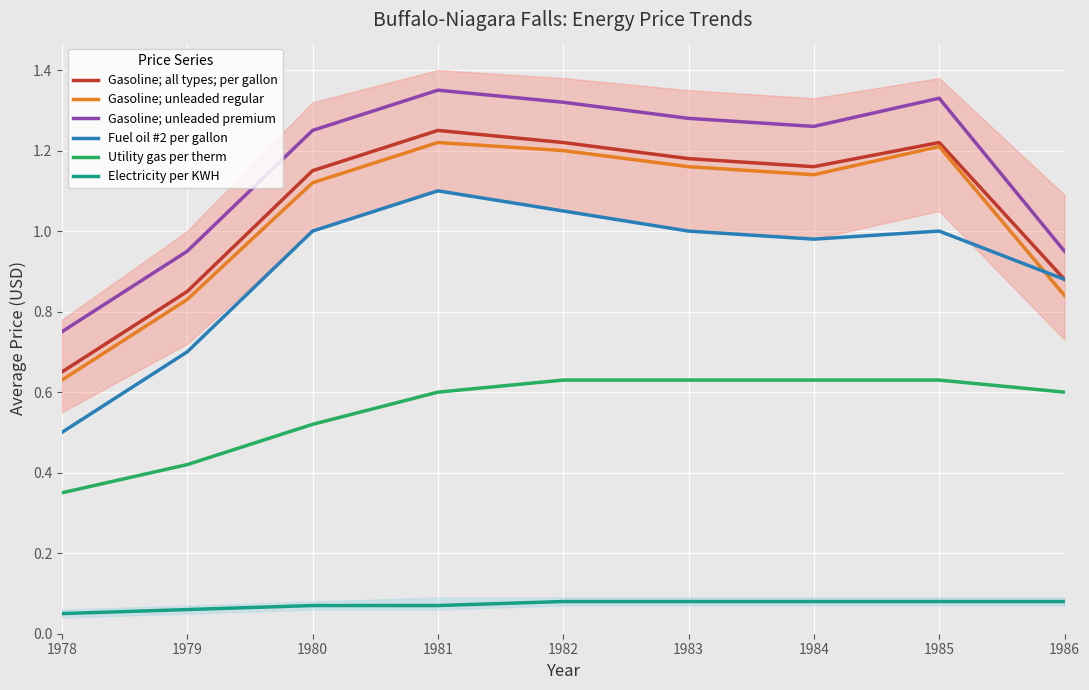

How many series are shown in this chart?

6